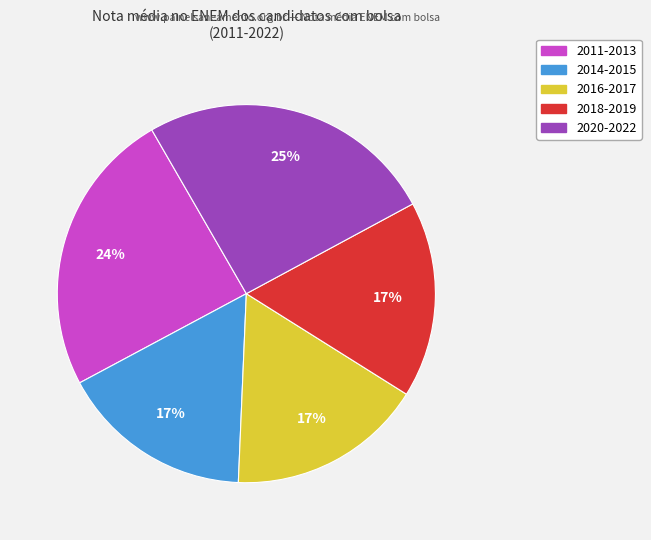

Is there any slice that represents more than half of the pie?

No